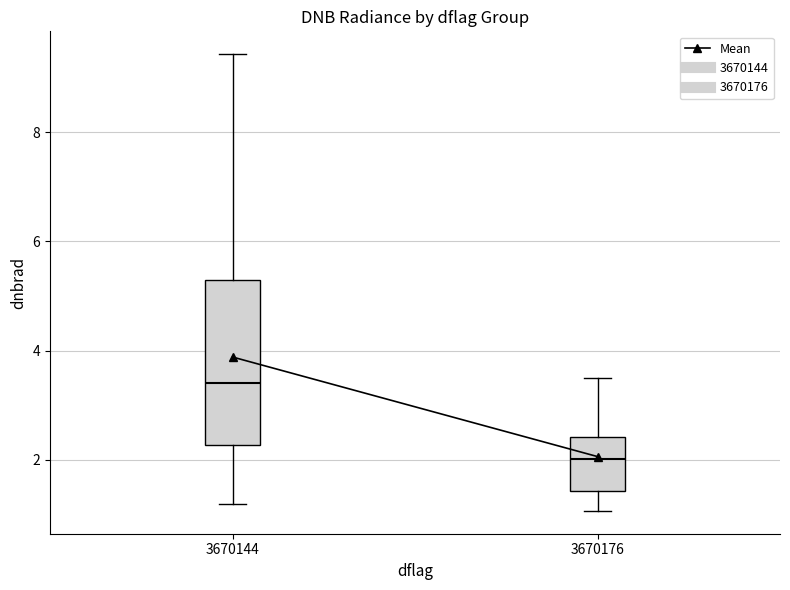

Reading left to right, read every box against the y-axis: the position of its median line, the range the box covers, and the ends of its whiskers. The values are not printed on the chart, so give them approximately, as read against the axis.

3670144: median 3.4, box 2.2 to 5.2, whiskers 1.2 to 9.4
3670176: median 2.0, box 1.4 to 2.4, whiskers 1.0 to 3.6